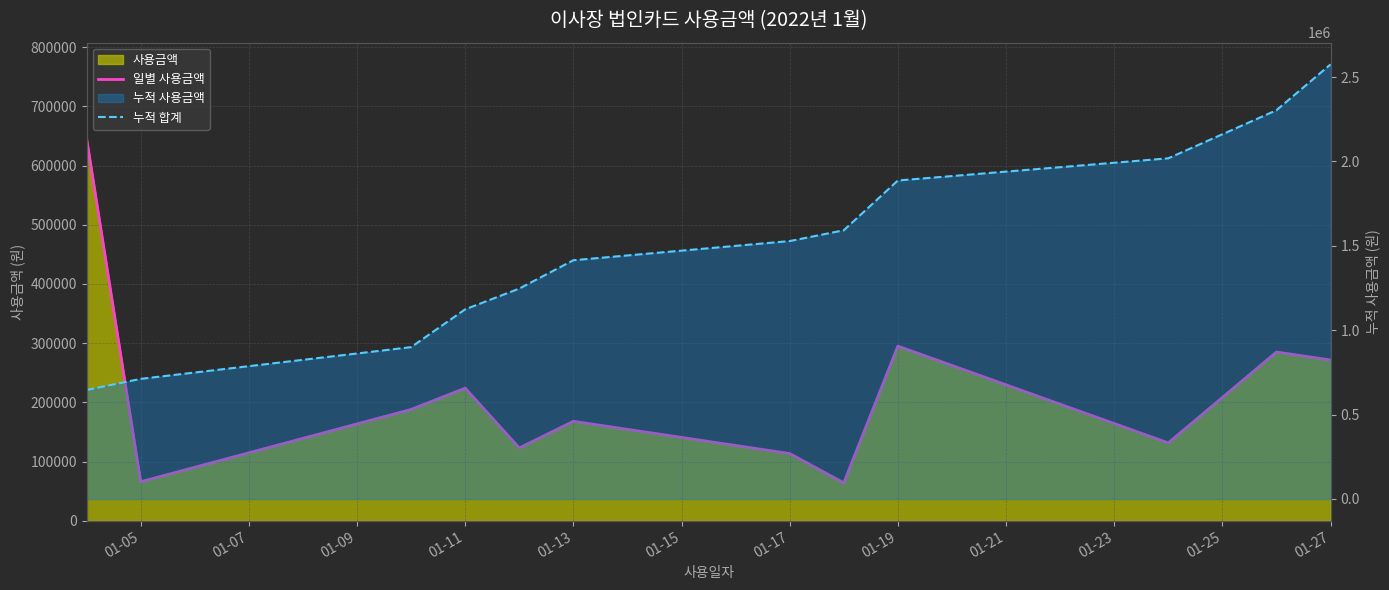

True or false: 일별 사용금액 and 누적 합계 cross at least once.

False